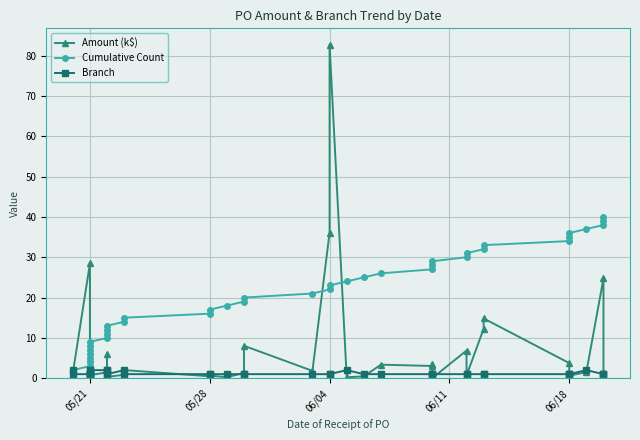

True or false: Branch and Cumulative Count intersect in this chart.

True